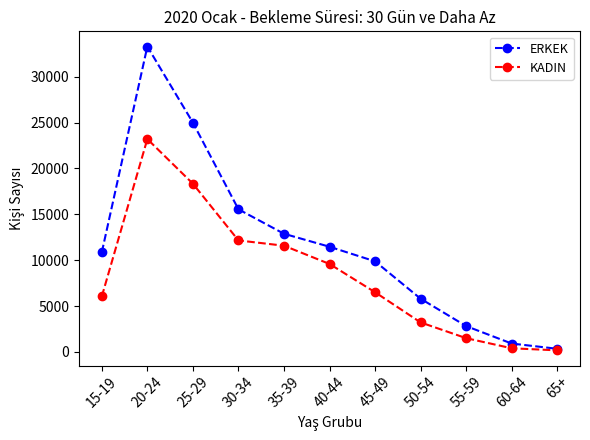

In ERKEK, how many points are higher than both neighbors (excluding endpoints)?

1